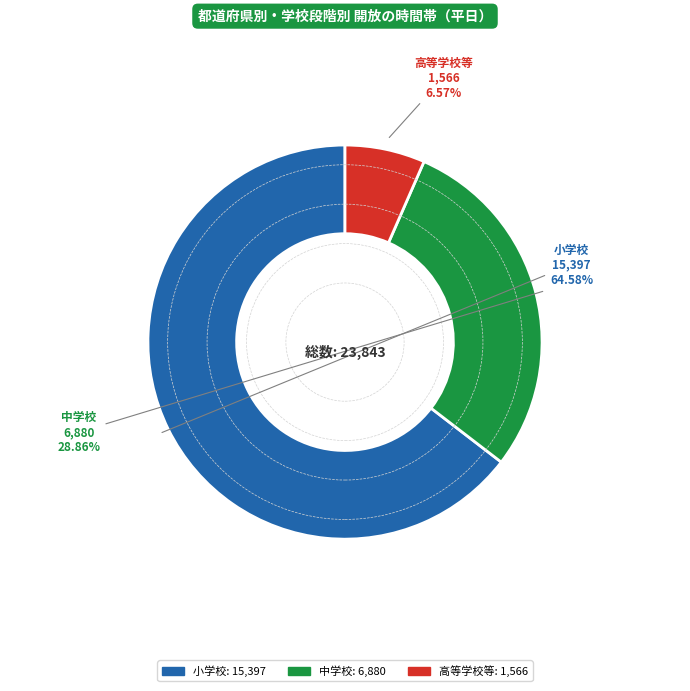

How many segments does this pie chart have?

3